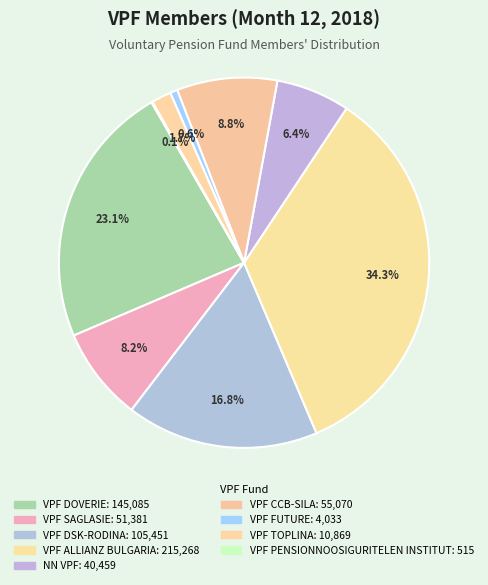

Count the number of slices in the pie.

9